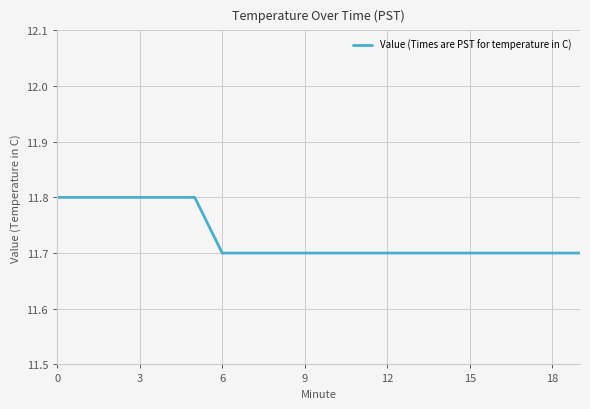

How many lines are shown in the chart?

1